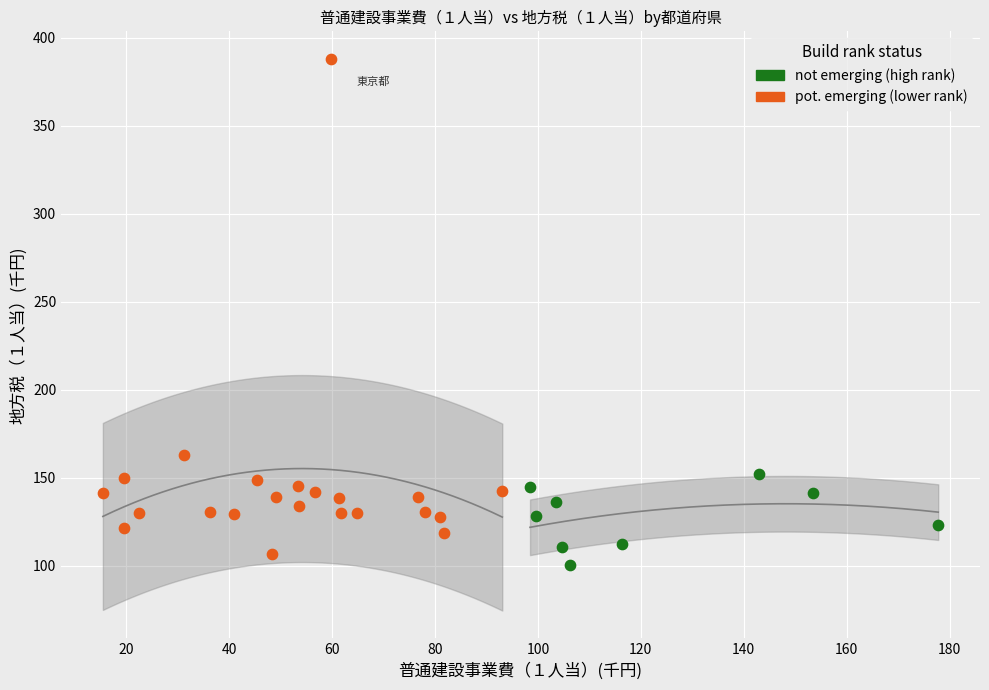

Which series has the widest spread of Y values?

pot. emerging (lower rank)